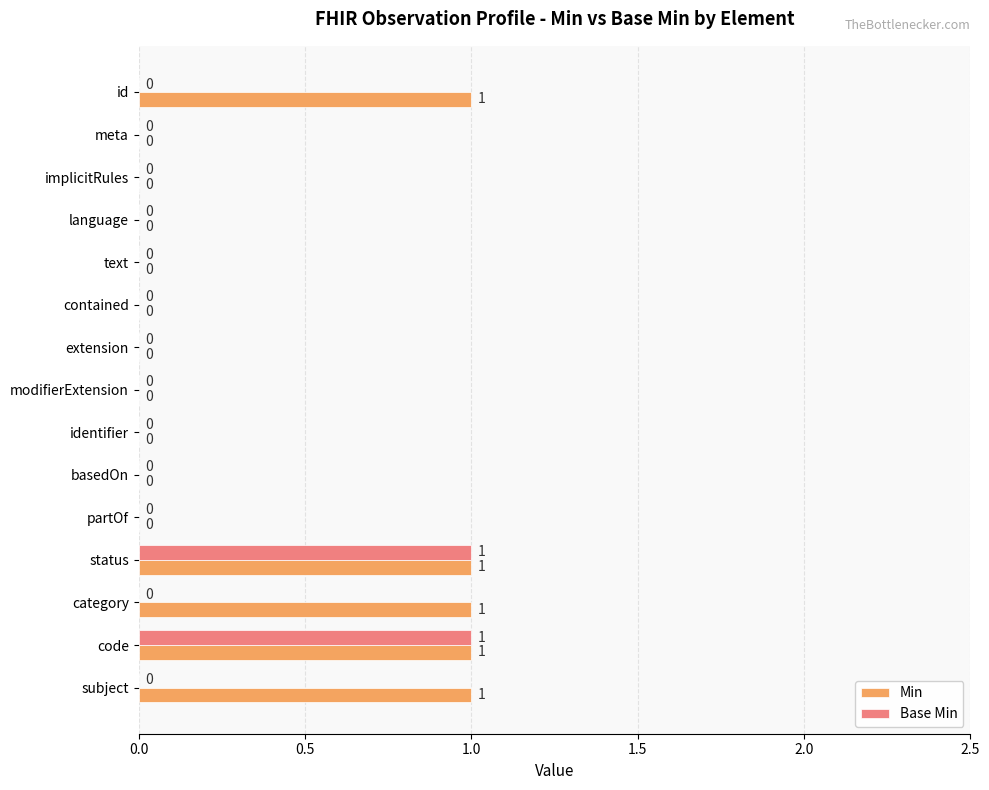

How many series are shown in this chart?

2